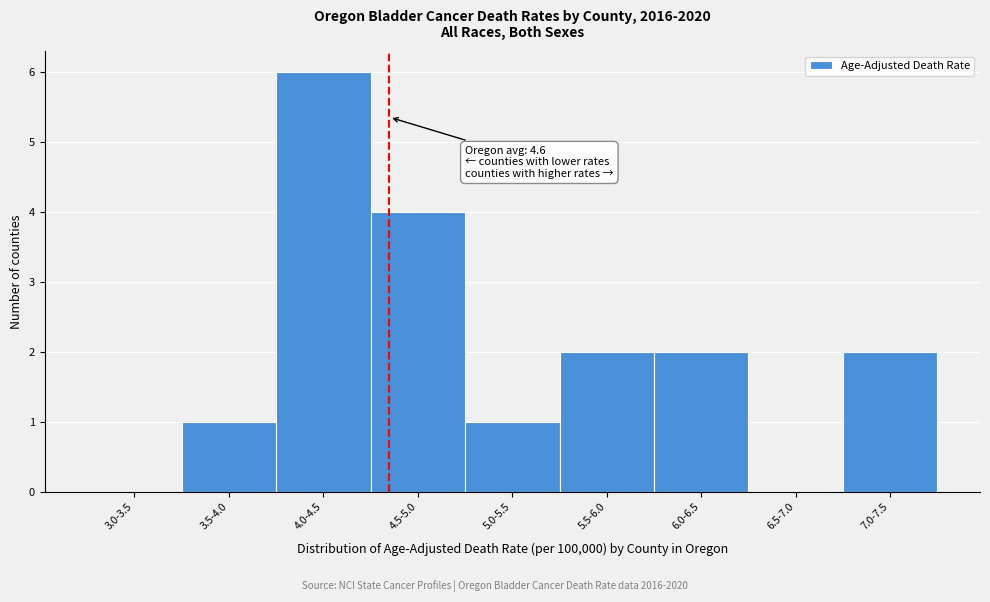

Reading right to left, extract all data points from this chart.

7.0-7.5=2	6.5-7.0=0	6.0-6.5=2	5.5-6.0=2	5.0-5.5=1	4.5-5.0=4	4.0-4.5=6	3.5-4.0=1	3.0-3.5=0